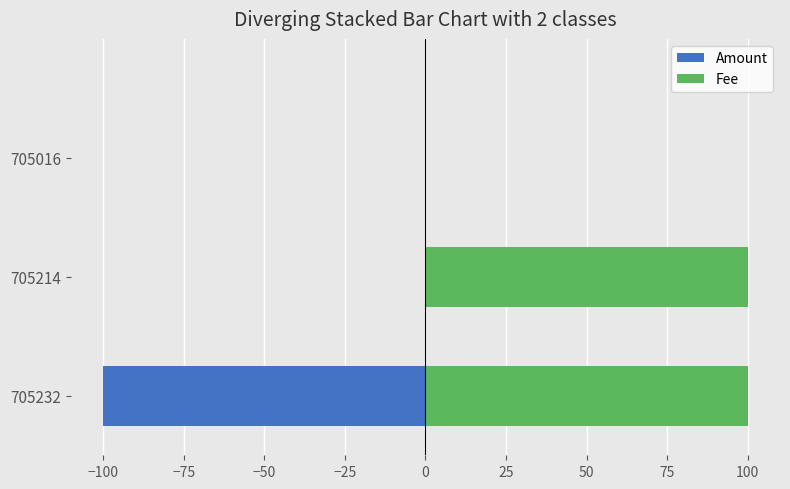

The Fee series shows 54.0 at 705214. True or false?

False